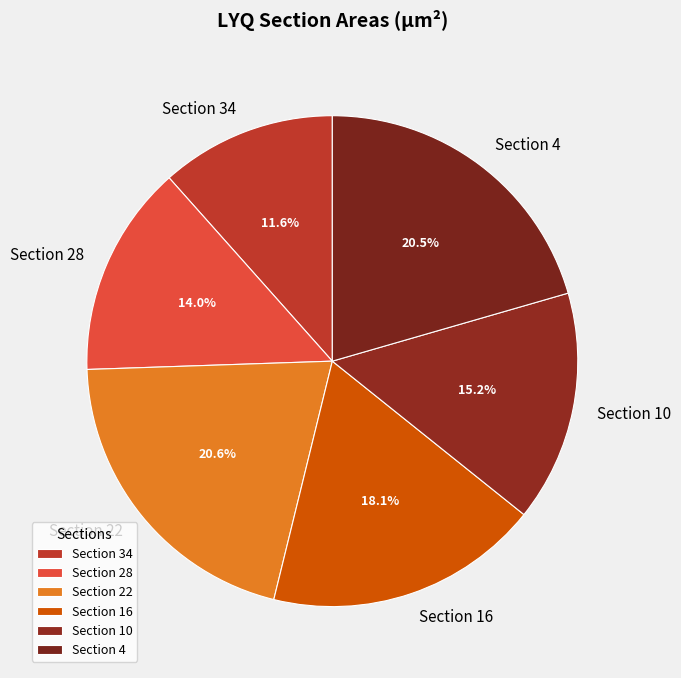

What percentage is the Section 22 slice, to the nearest percent?

21%